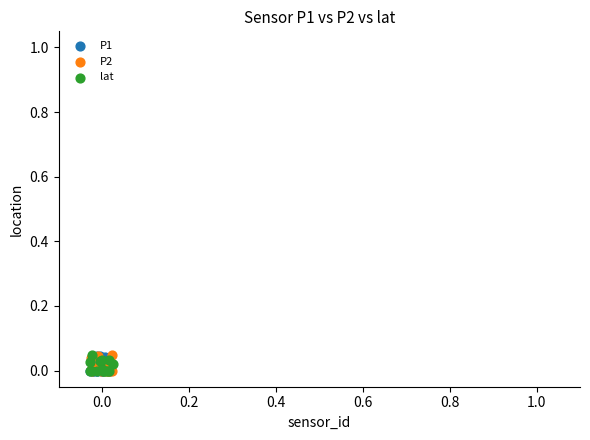

What are all the series names shown in the legend?

P1, P2, lat